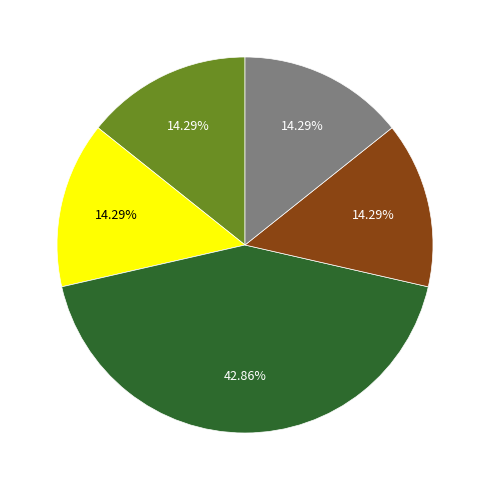

Does any single category account for the majority?

No